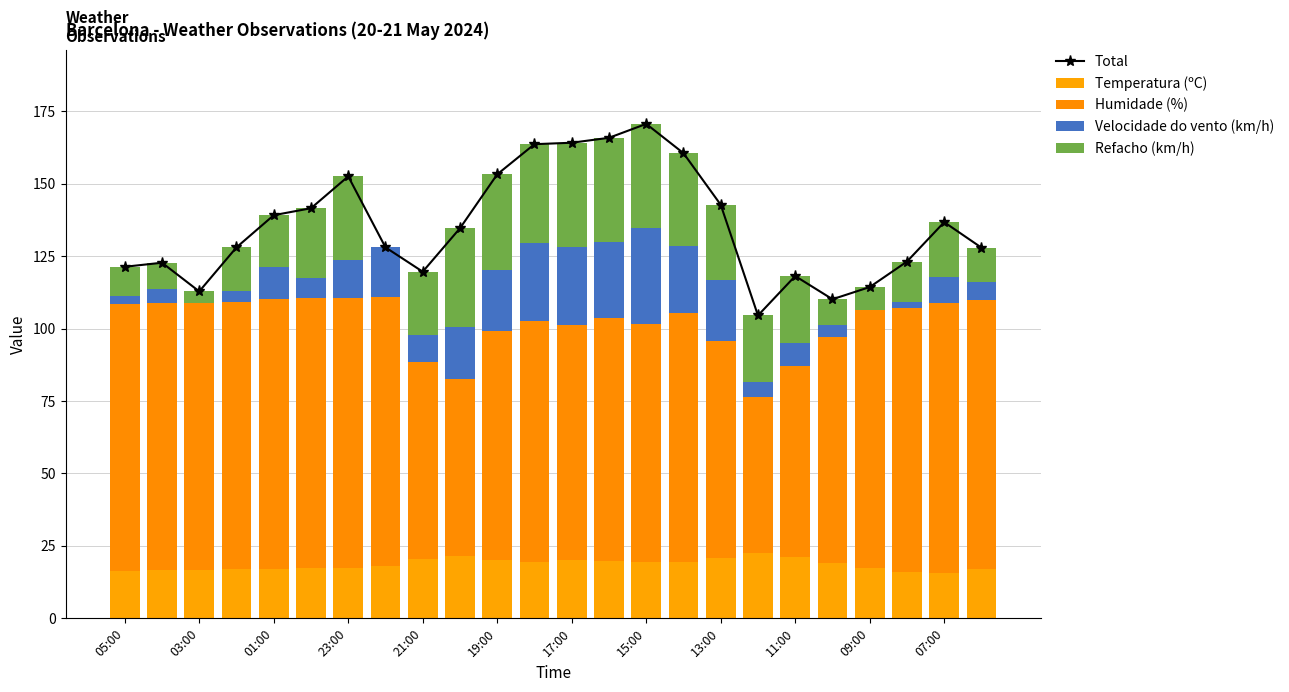

At 03:00, list the series in order from smallest to largest.

Velocidade do vento (km/h), Refacho (km/h), Temperatura (ºC), Humidade (%), Total